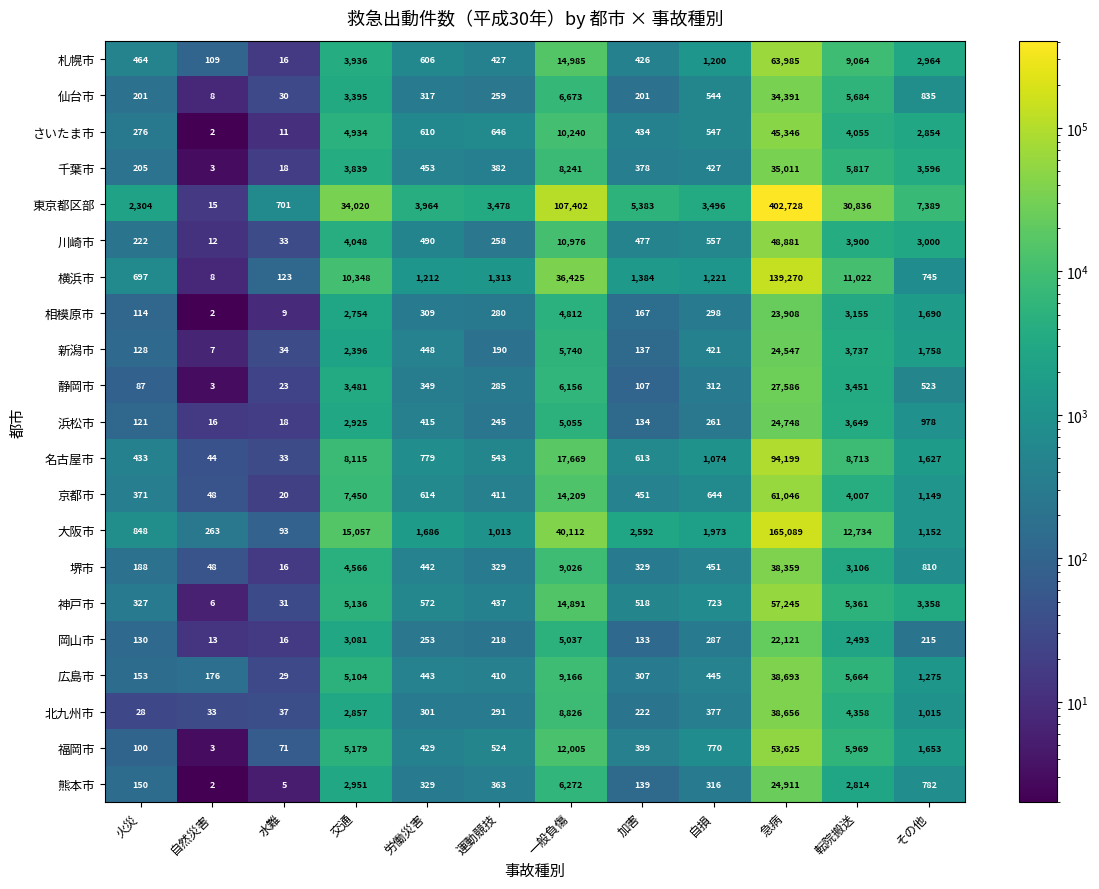

The value of 北九州市 at 急病 is 55396. True or false?

False